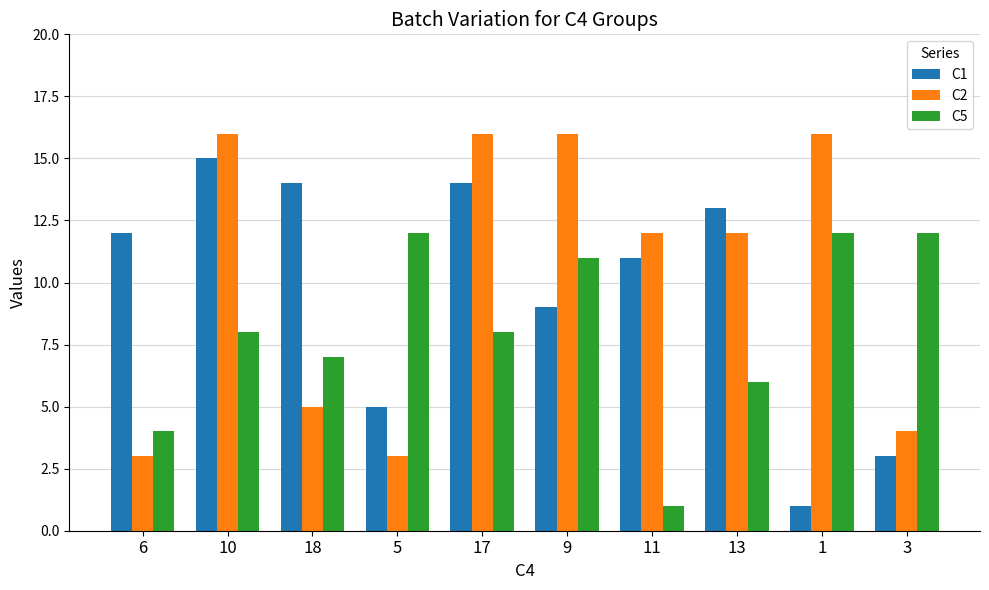

Rank the series by their average value, from lowest to highest.

C5, C1, C2